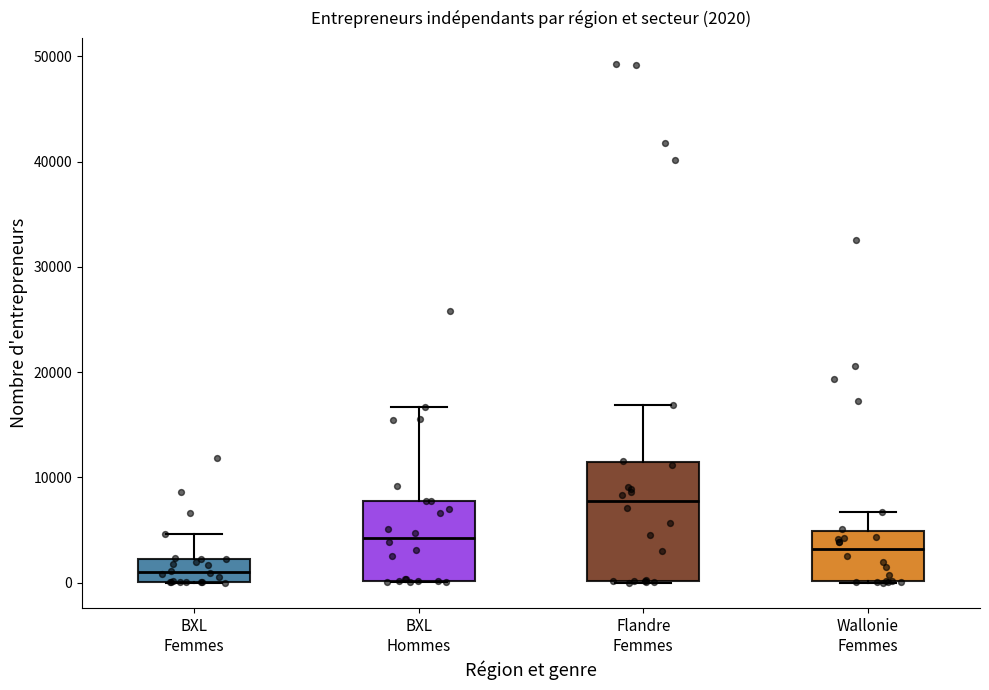

Which box is the tallest, from its lower edge to its upper edge?

Flandre Femmes